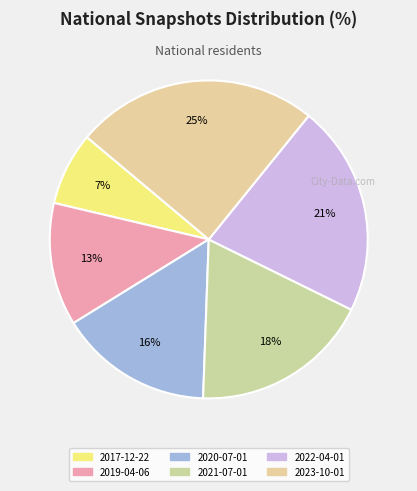

To the nearest percent, what portion does 2023-10-01 represent?

25%